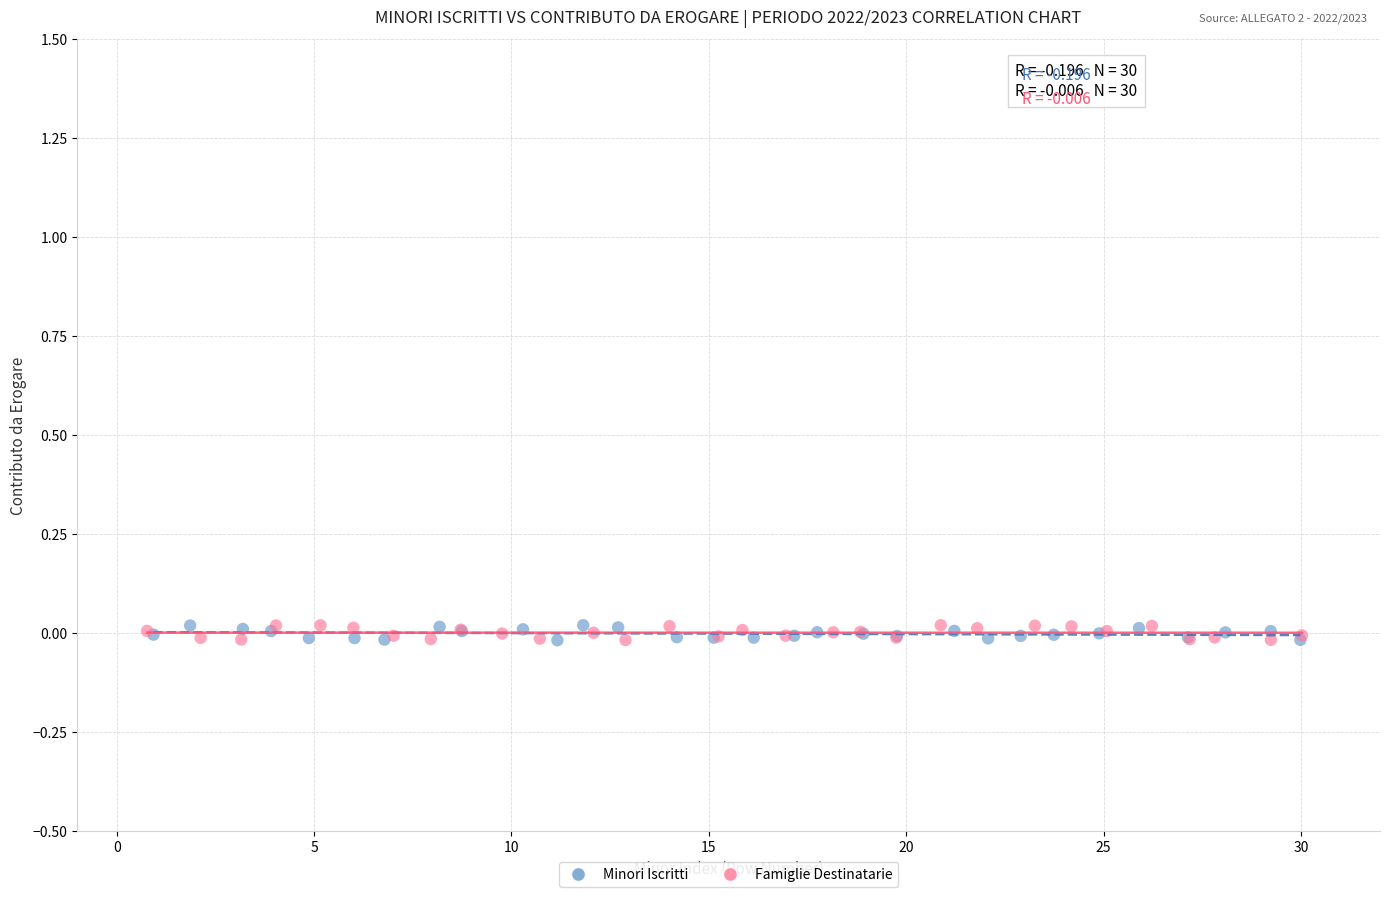

What are all the series names shown in the legend?

Minori Iscritti, Famiglie Destinatarie